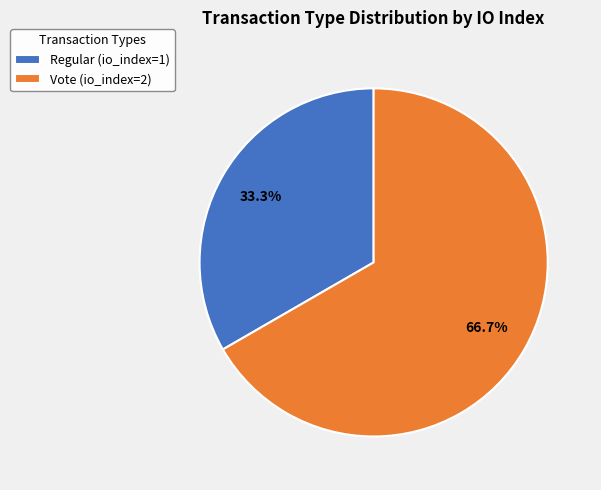

What is the smallest slice in the pie chart?

Regular (io_index=1)